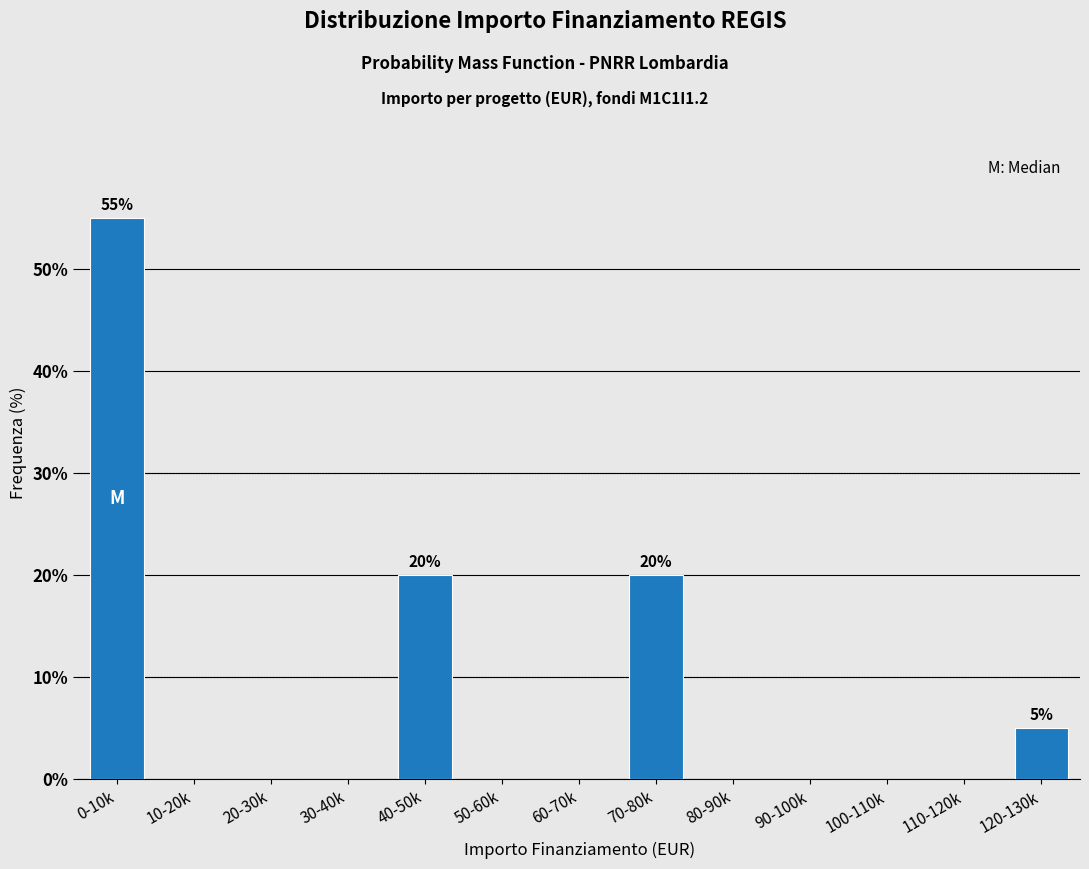

Reading right to left, transcribe all the data shown in this chart.

120-130k=5.0	110-120k=0.0	100-110k=0.0	90-100k=0.0	80-90k=0.0	70-80k=20.0	60-70k=0.0	50-60k=0.0	40-50k=20.0	30-40k=0.0	20-30k=0.0	10-20k=0.0	0-10k=55.0